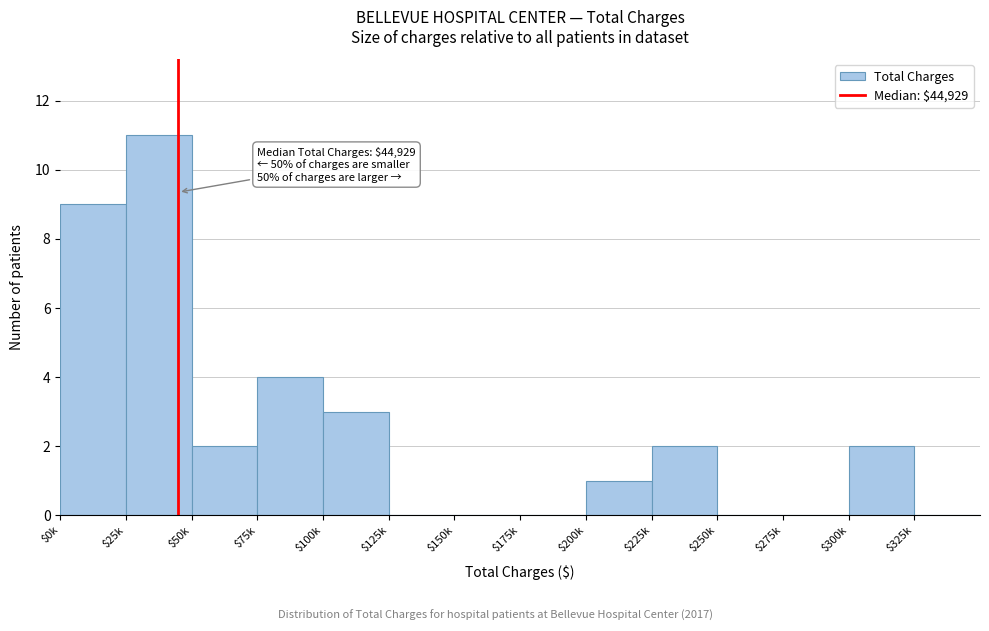

The chart shows a value of 3 at $225k. True or false?

False